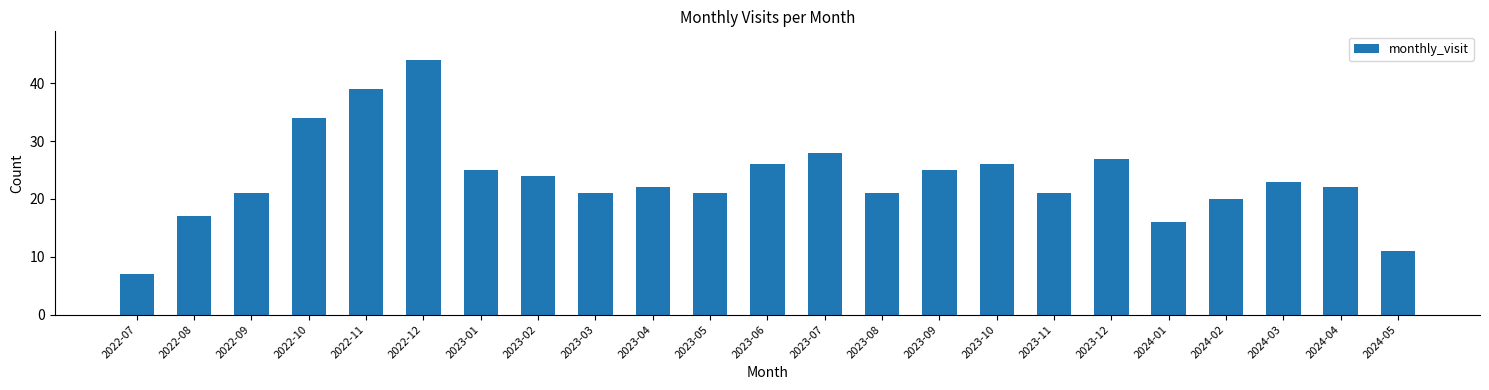

Read the value at 2023-01.

25